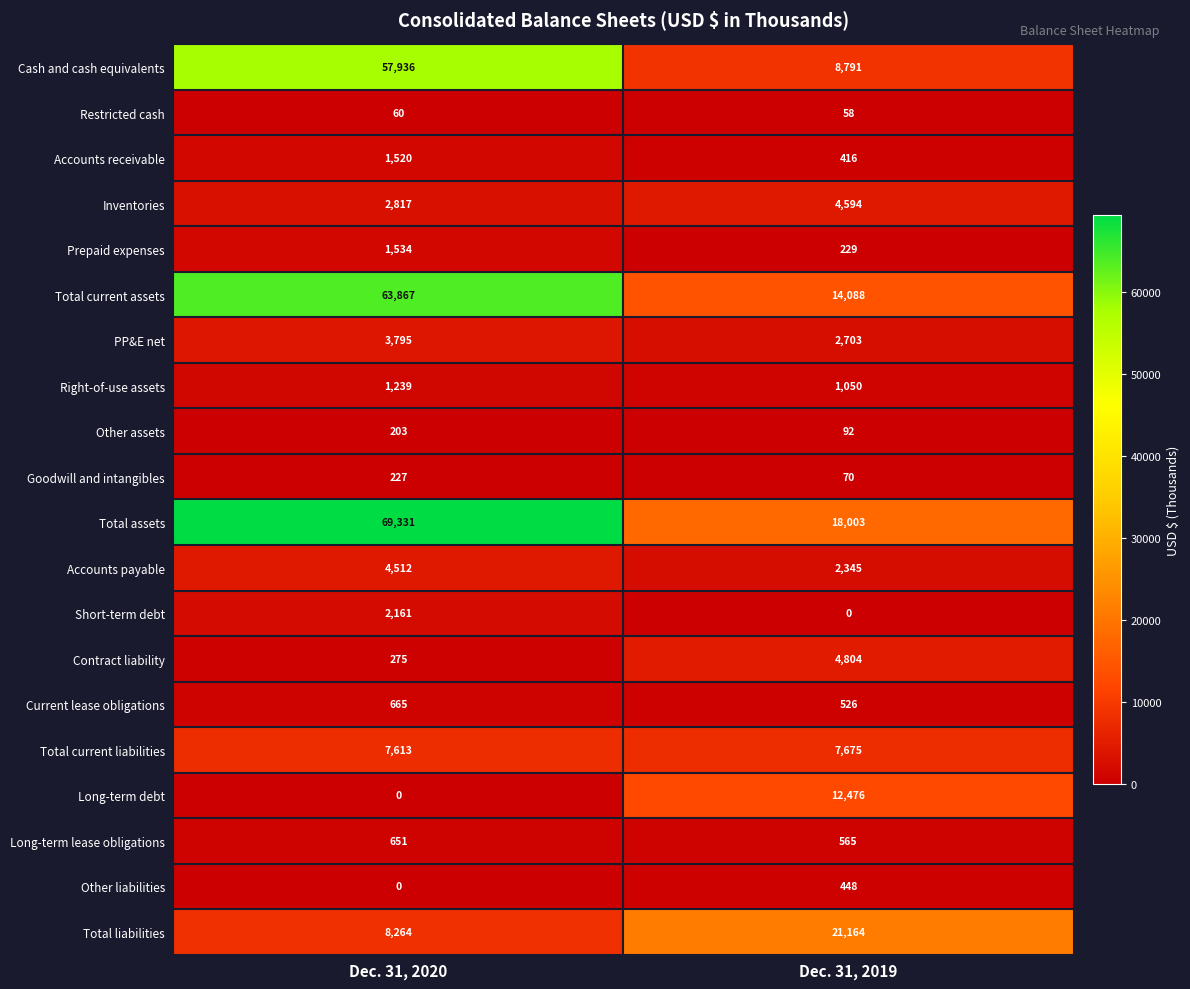

What is the total value across all series at Dec. 31, 2020?

226670